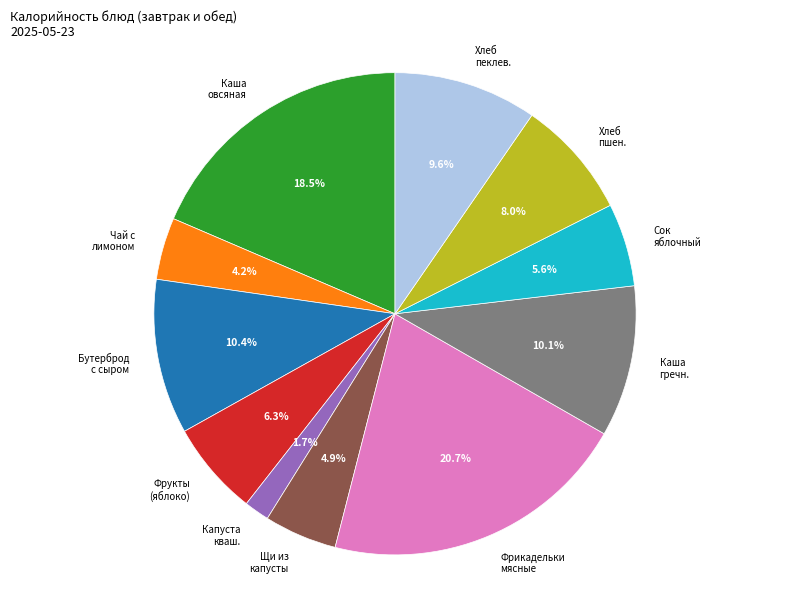

Does any single category account for the majority?

No